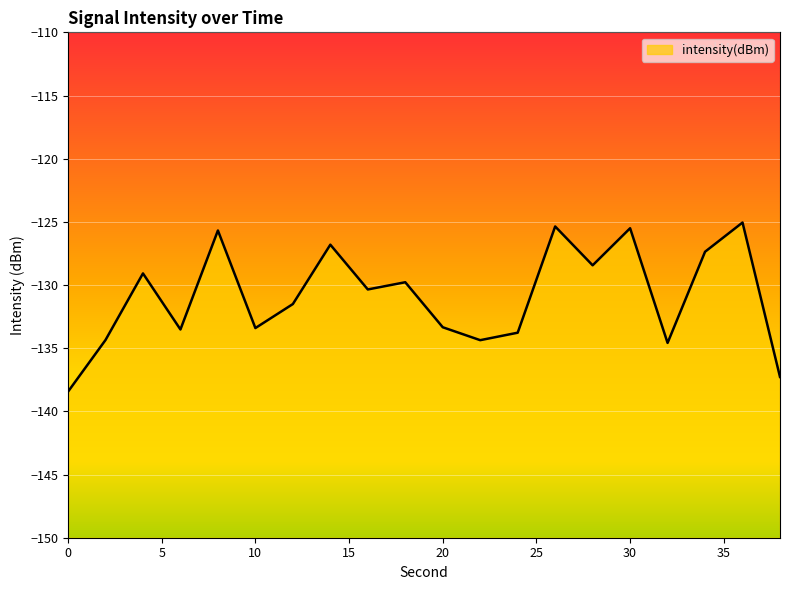

What is the smallest value displayed?

-138.4